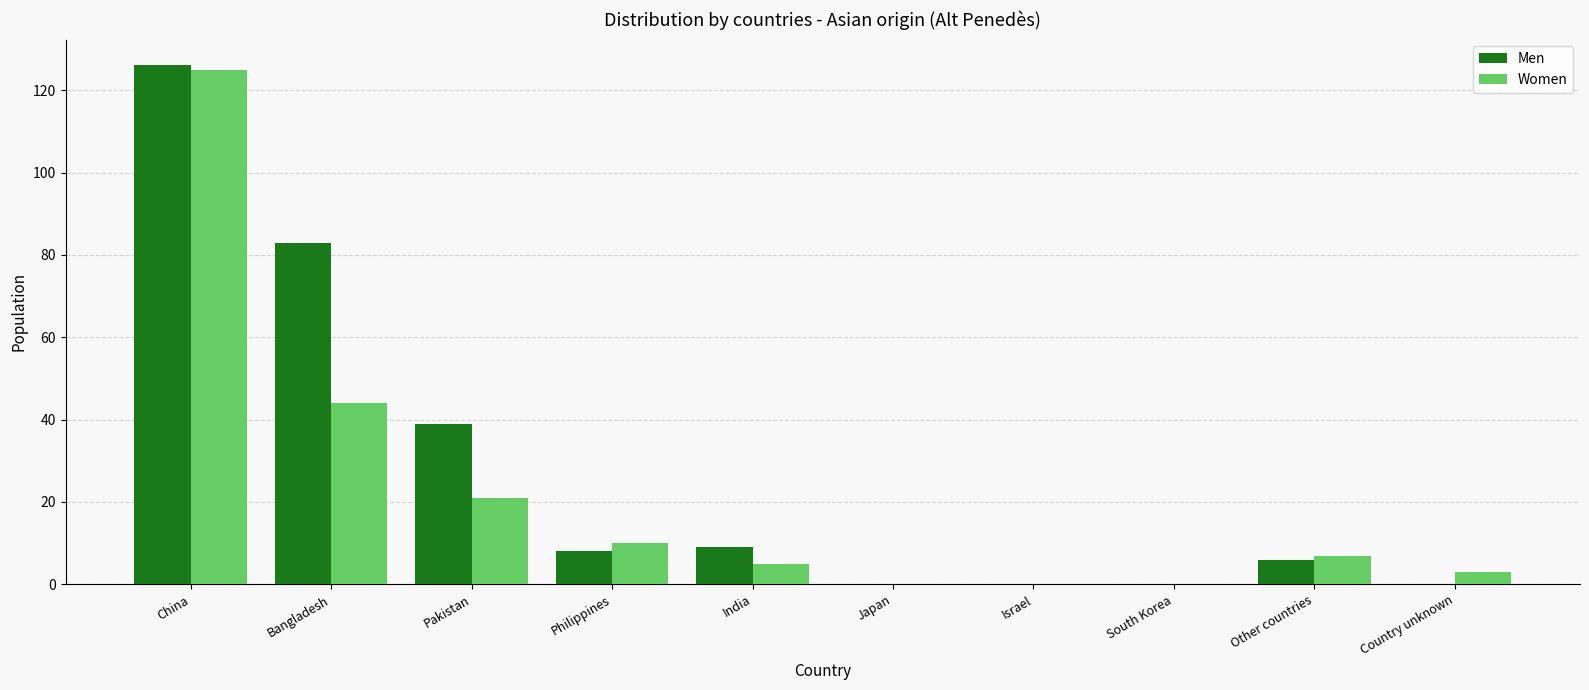

What is the approximate value of Women at Other countries?

7